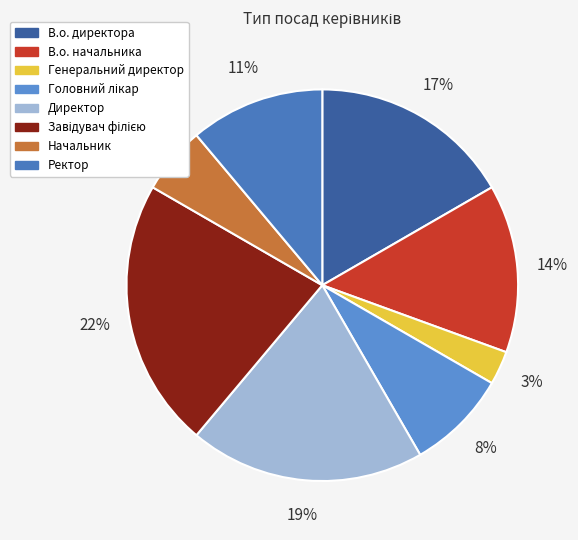

What percentage is NOT represented by В.о. директора?

83.3%